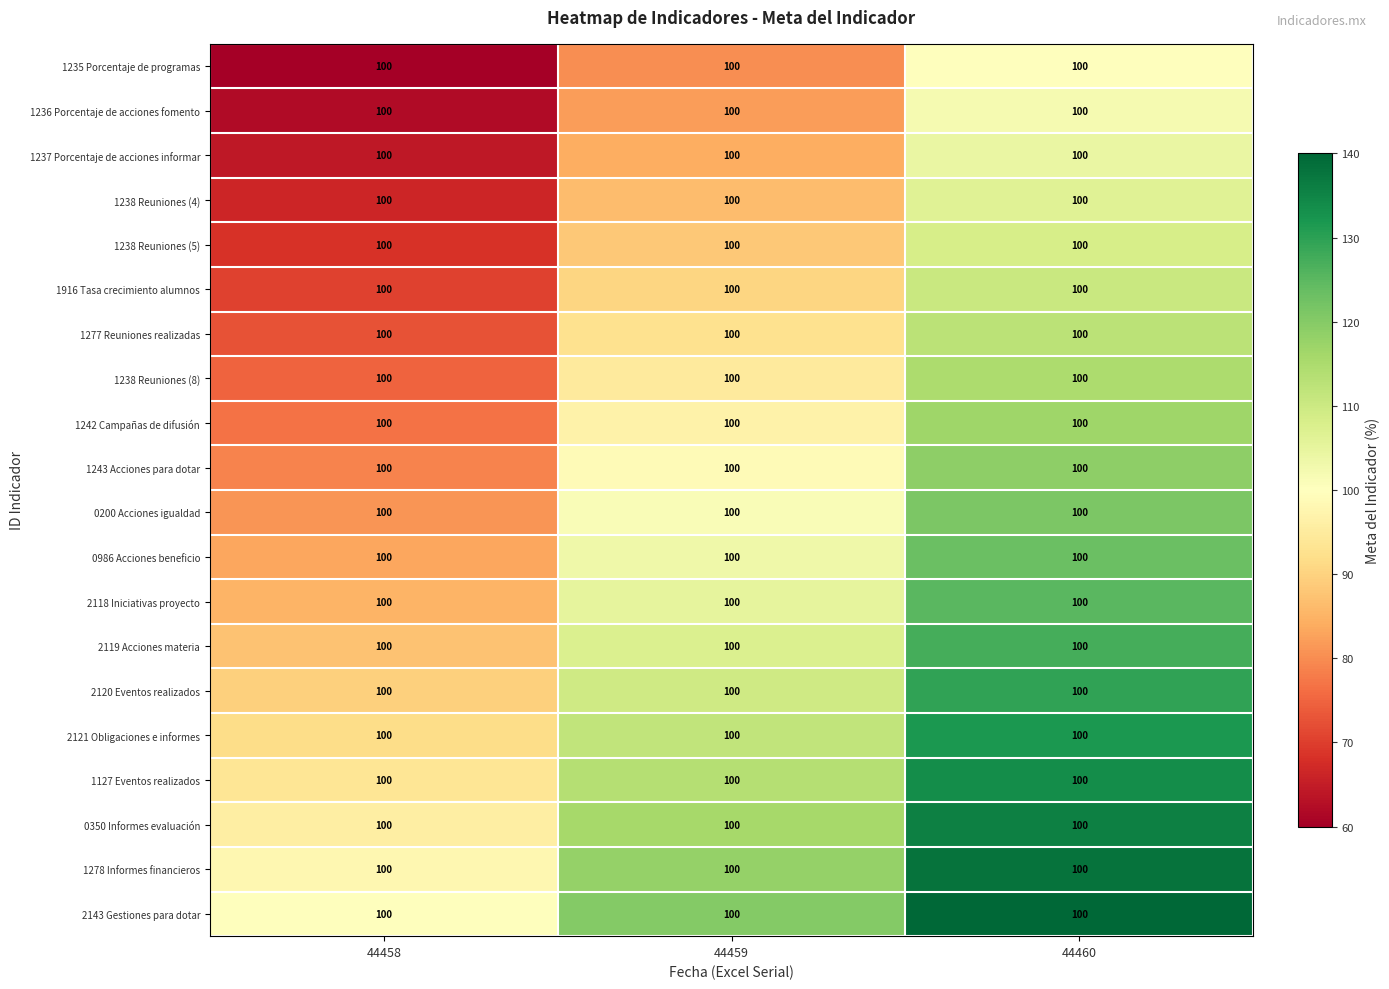

Which category has the lowest value across all series?

44458